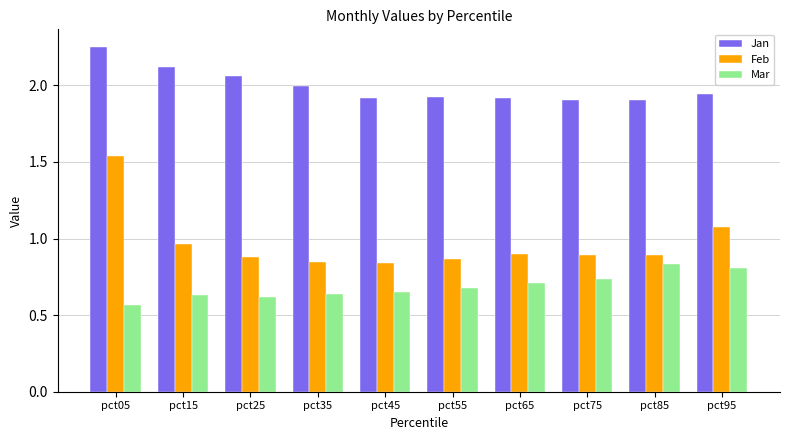

Which series has the widest spread of values?

Feb